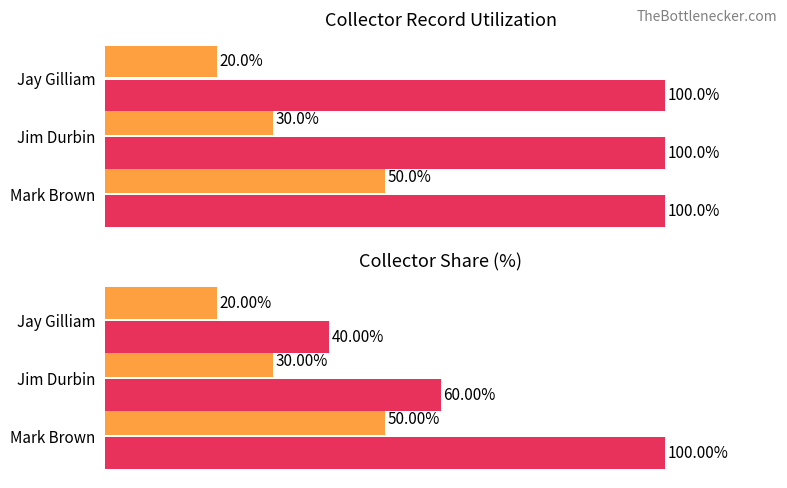

What is the average value of the Maximum utilization series?

67